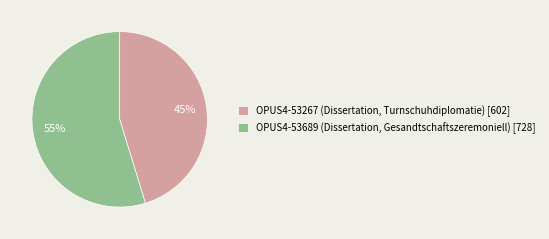

True or false: OPUS4-53267 accounts for 45% of the total.

True